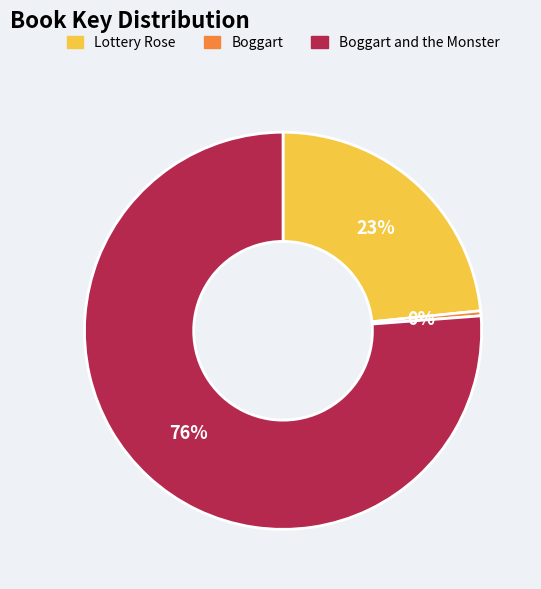

True or false: Boggart accounts for 0% of the total.

True